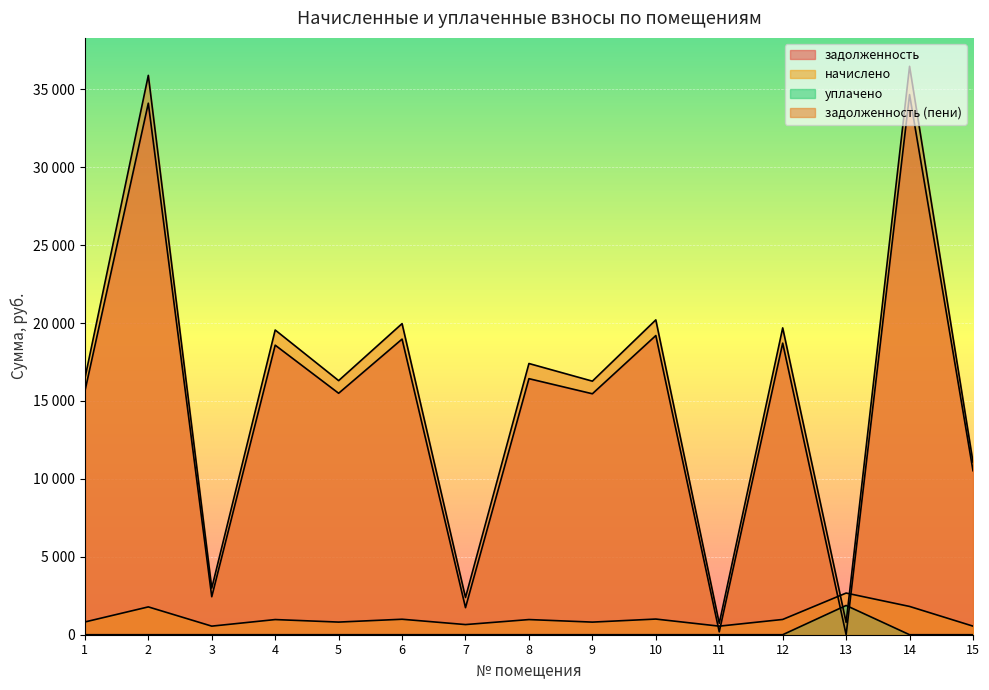

Which series has the widest spread of values?

задолженность (пени)